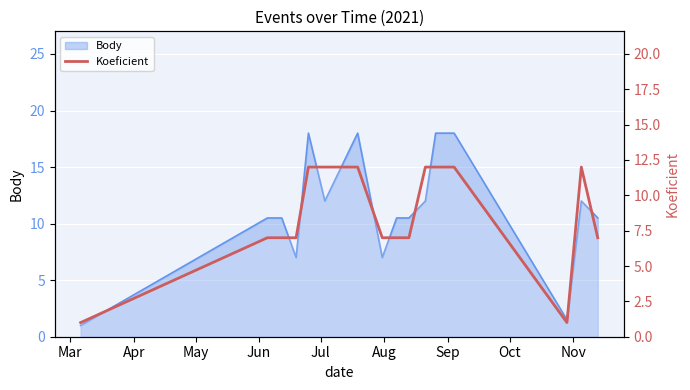

Is it true that the value at 12 is 7?

False